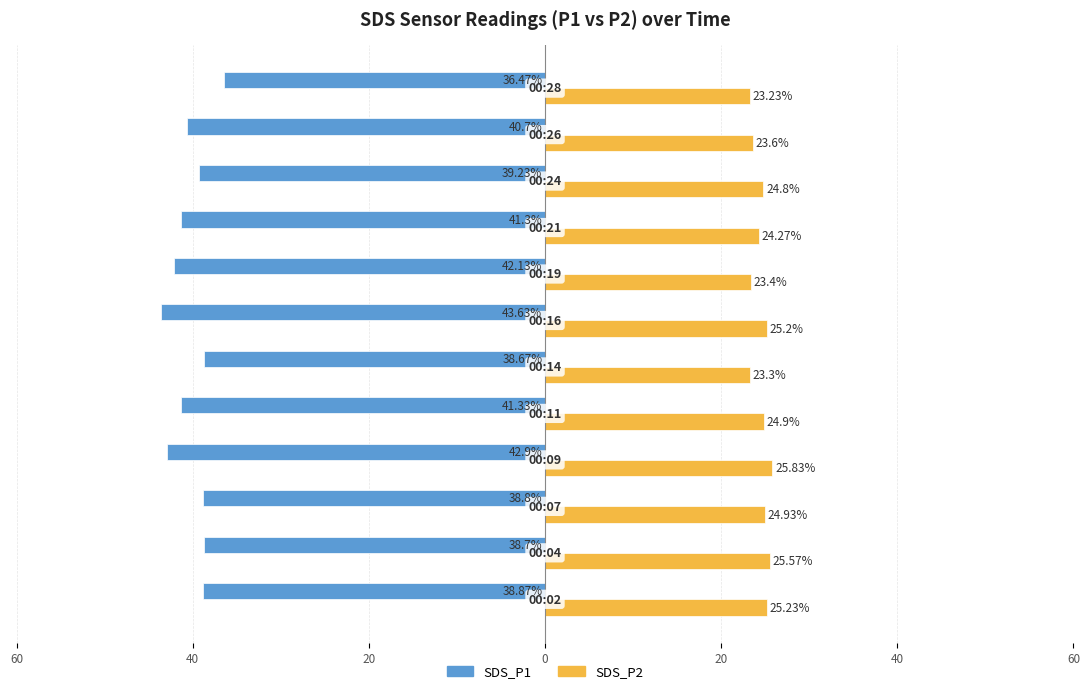

What are all the series names shown in the legend?

SDS_P1, SDS_P2